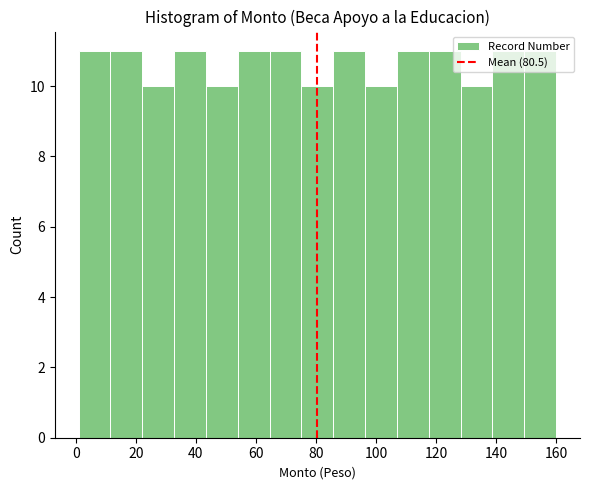

Reading left to right, transcribe this chart: for each bar, give the range it covers on the x-axis and its height. Neither the bar edges nor the heights are printed on the chart, so give them approximately, as read against the axes.

1.0 to 11.6: 11
11.6 to 22.2: 11
22.2 to 32.8: 10
32.8 to 43.4: 11
43.4 to 54.0: 10
54.0 to 64.6: 11
64.6 to 75.2: 11
75.2 to 85.8: 10
85.8 to 96.4: 11
96.4 to 107.0: 10
107.0 to 117.6: 11
117.6 to 128.2: 11
128.2 to 138.8: 10
138.8 to 149.4: 11
149.4 to 160.0: 11